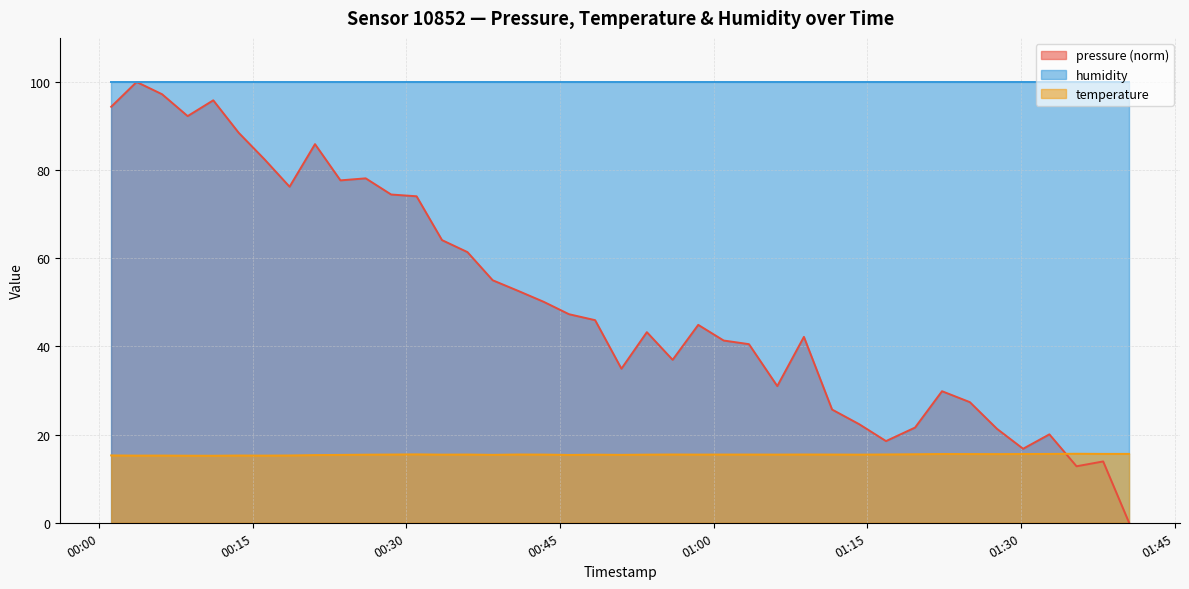

How many points are lower than both their immediate neighbors (excluding endpoints)?

11